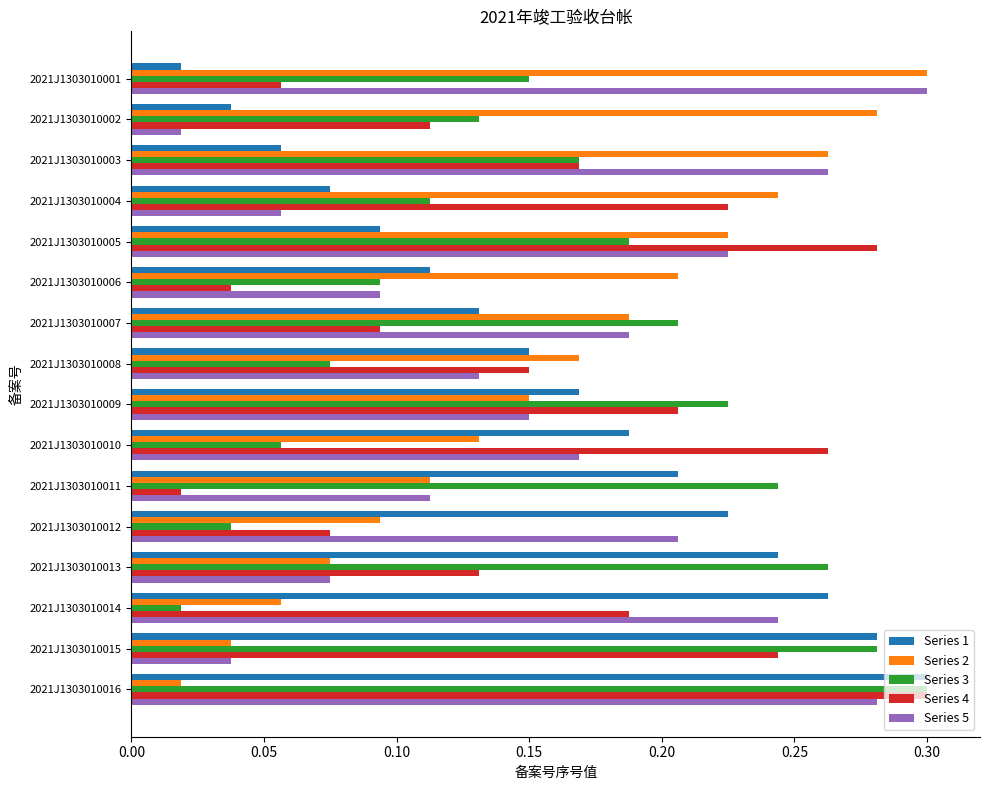

At how many categories does at least one series exceed 0?

16